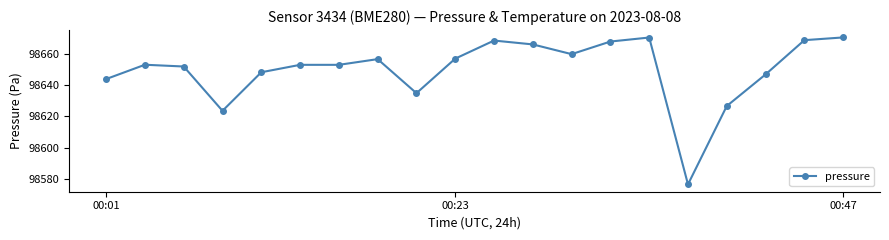

Count the number of data series in this chart.

1